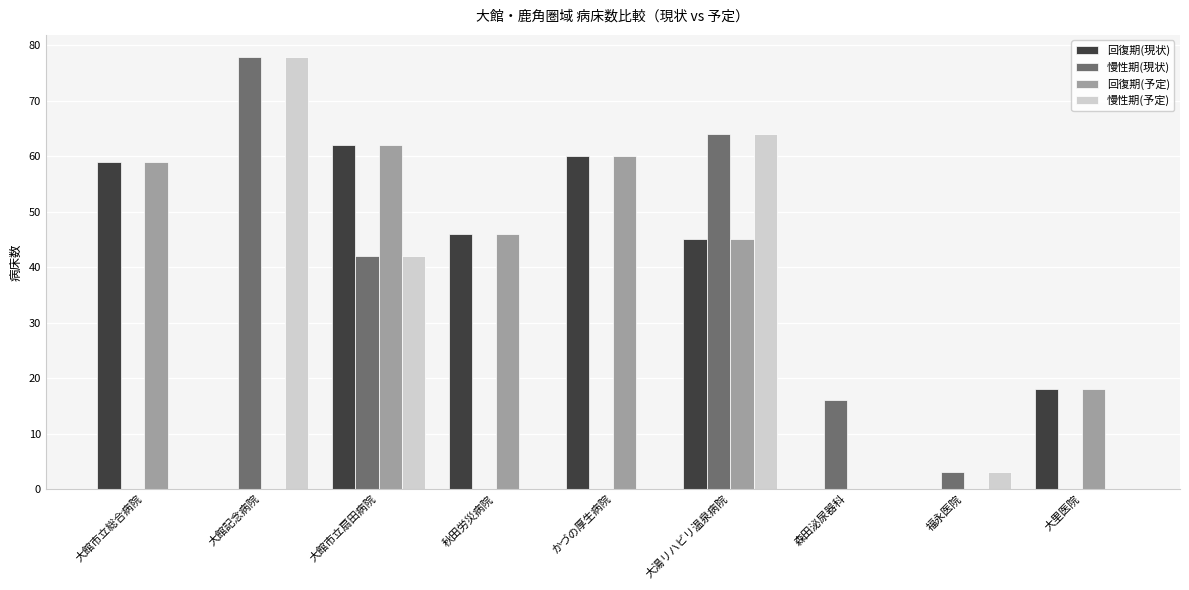

What is the approximate value of 慢性期(予定) at 大館記念病院?

78